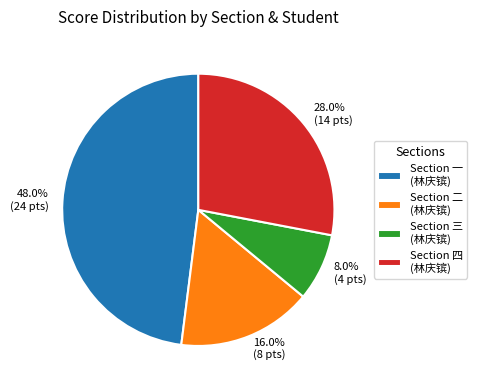

What percentage is NOT represented by 28.0% (14 pts)?

72.0%